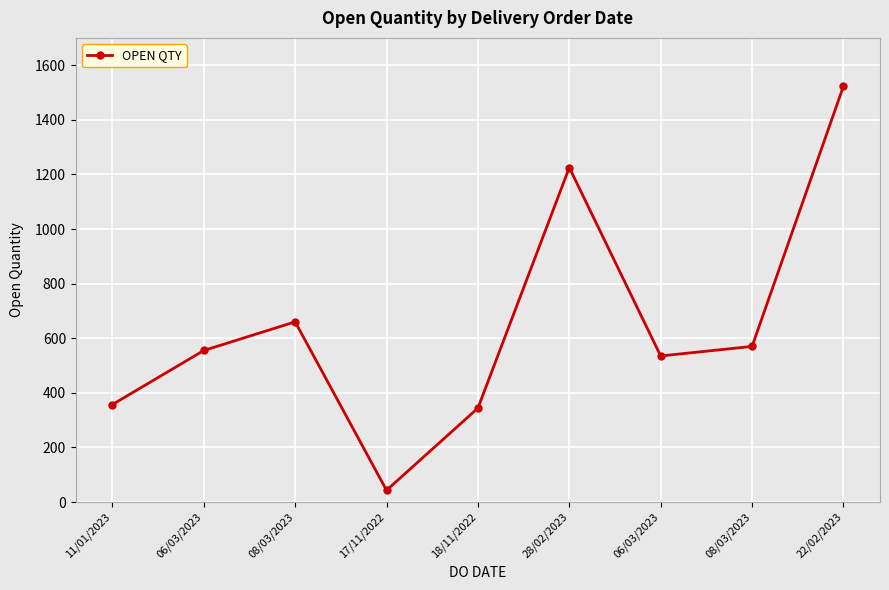

How many categories are shown in the chart?

9